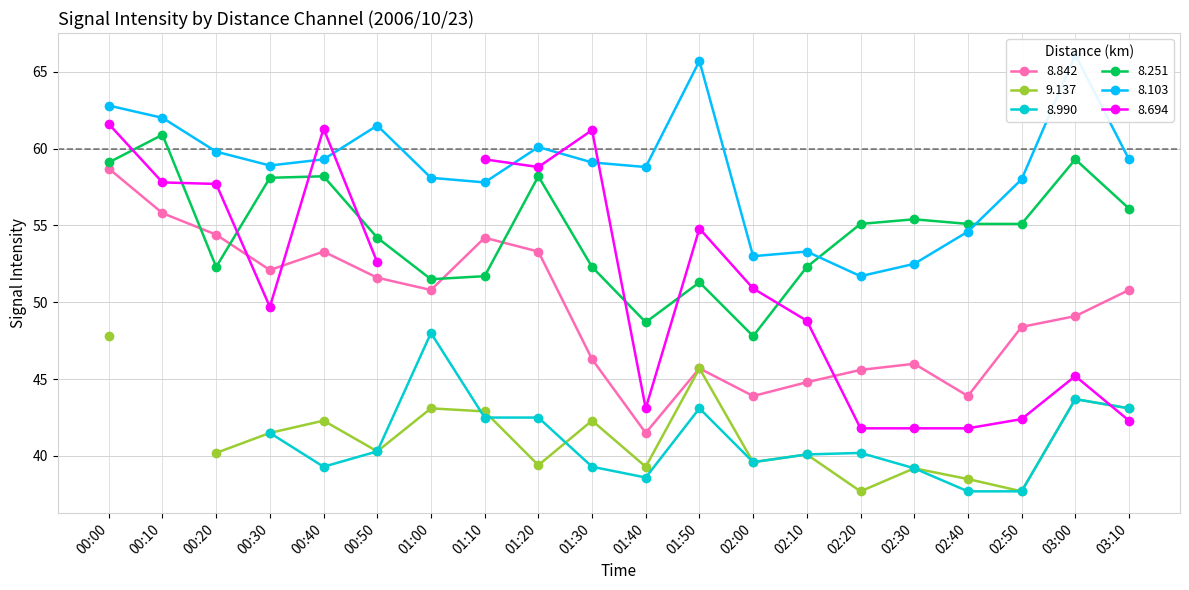

Rank the categories by   8.842 value from highest to lowest.

00:00, 00:10, 00:20, 01:10, 00:40, 01:20, 00:30, 00:50, 01:00, 03:10, 03:00, 02:50, 01:30, 02:30, 01:50, 02:20, 02:10, 02:00, 02:40, 01:40